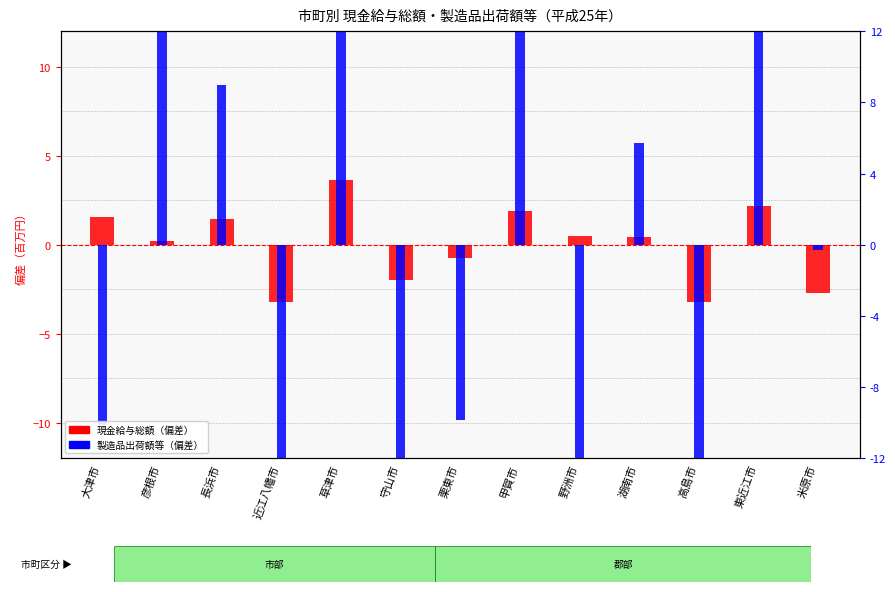

Are the bars horizontal?

No